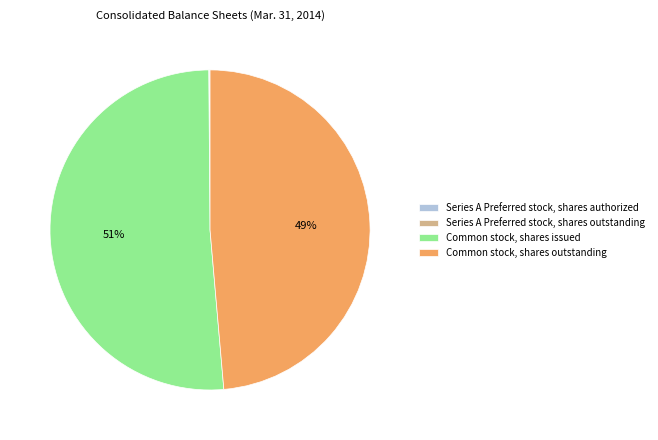

True or false: Common stock, shares outstanding accounts for 49% of the total.

True